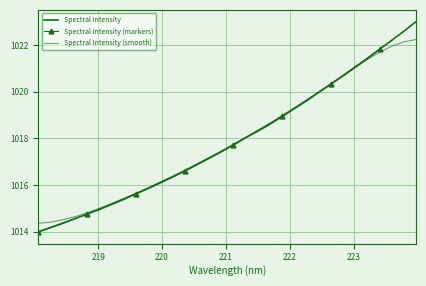

Rank the categories by value from lowest to highest.

218.0596, 218.2508, 218.442, 218.6332, 218.8244, 219.0156, 219.2067, 219.3979, 219.589, 219.7801, 219.9712, 220.1623, 220.3533, 220.5444, 220.7354, 220.9264, 221.1174, 221.3083, 221.4993, 221.6902, 221.8812, 222.0721, 222.263, 222.4538, 222.6447, 222.8355, 223.0264, 223.2172, 223.408, 223.5987, 223.7895, 223.9802